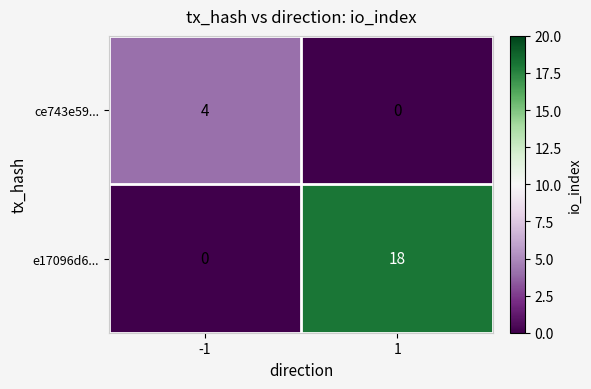

What is the difference between the highest and lowest values at 1?

18